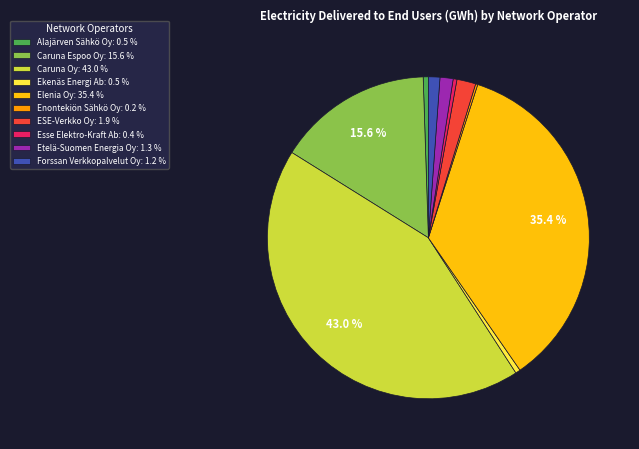

True or false: Alajärven Sähkö Oy accounts for 1% of the total.

True